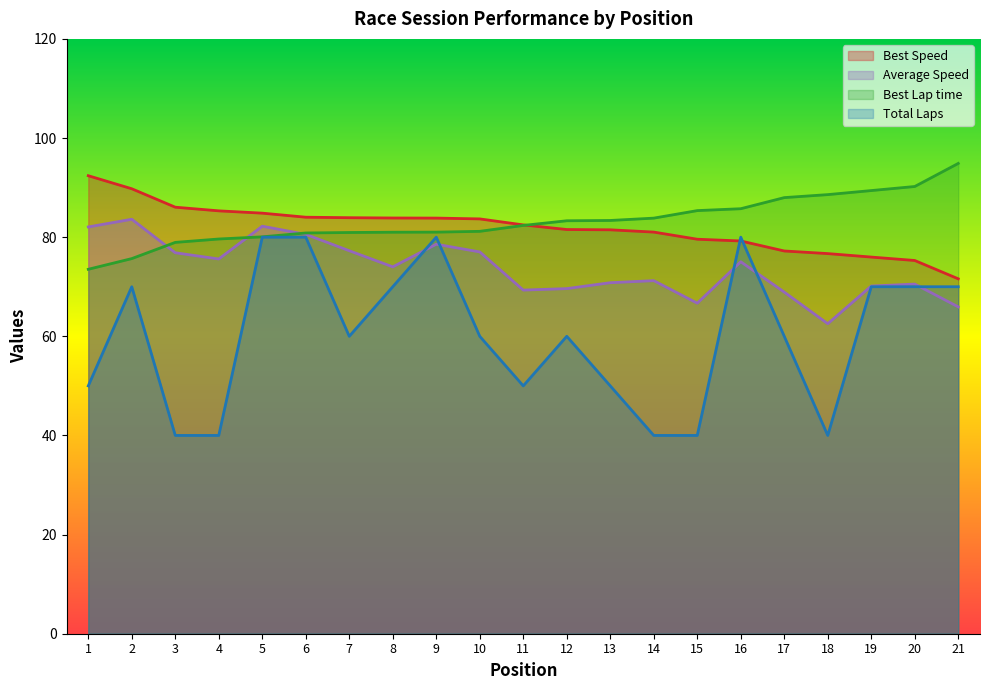

Which series has the widest spread of values?

Total Laps